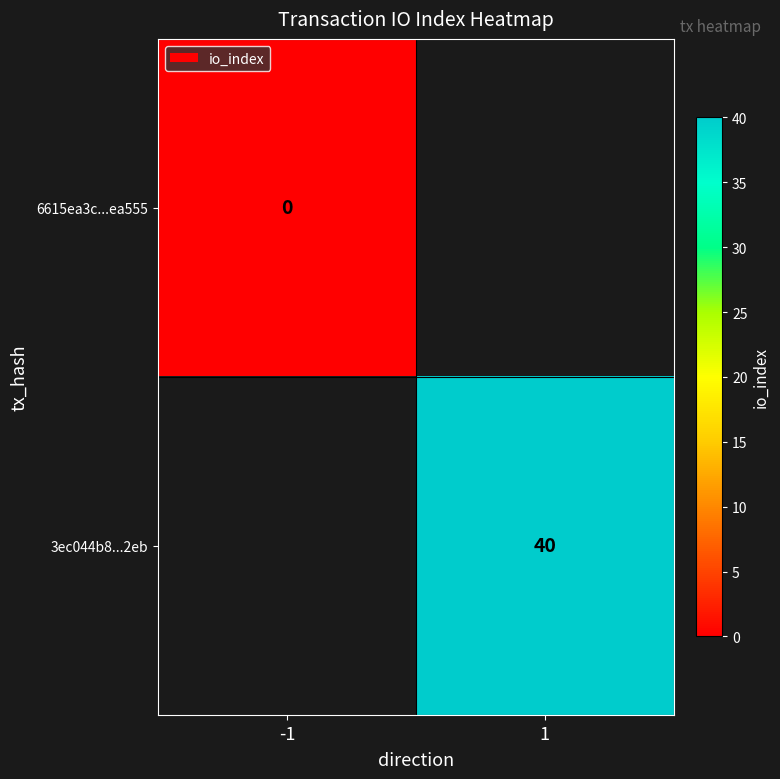

What is the greatest value displayed?

40.0